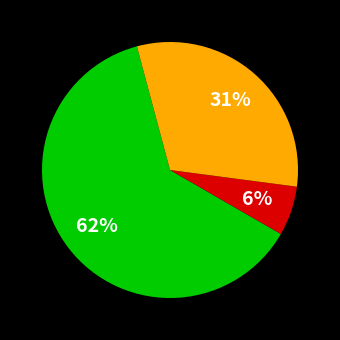

To the nearest percent, what is the average slice percentage?

33%